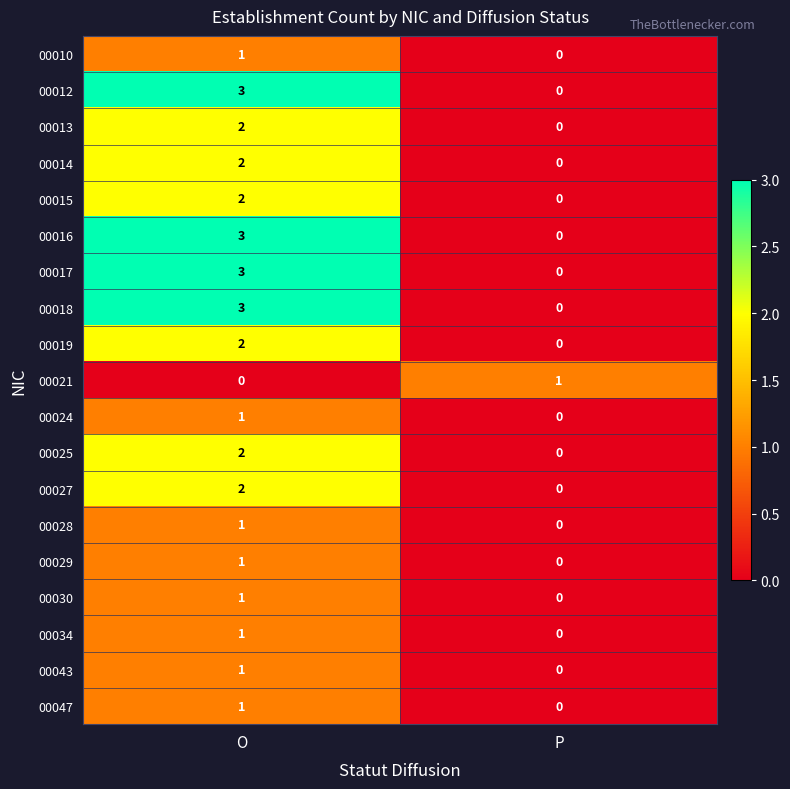

What is the maximum value shown in the chart?

3